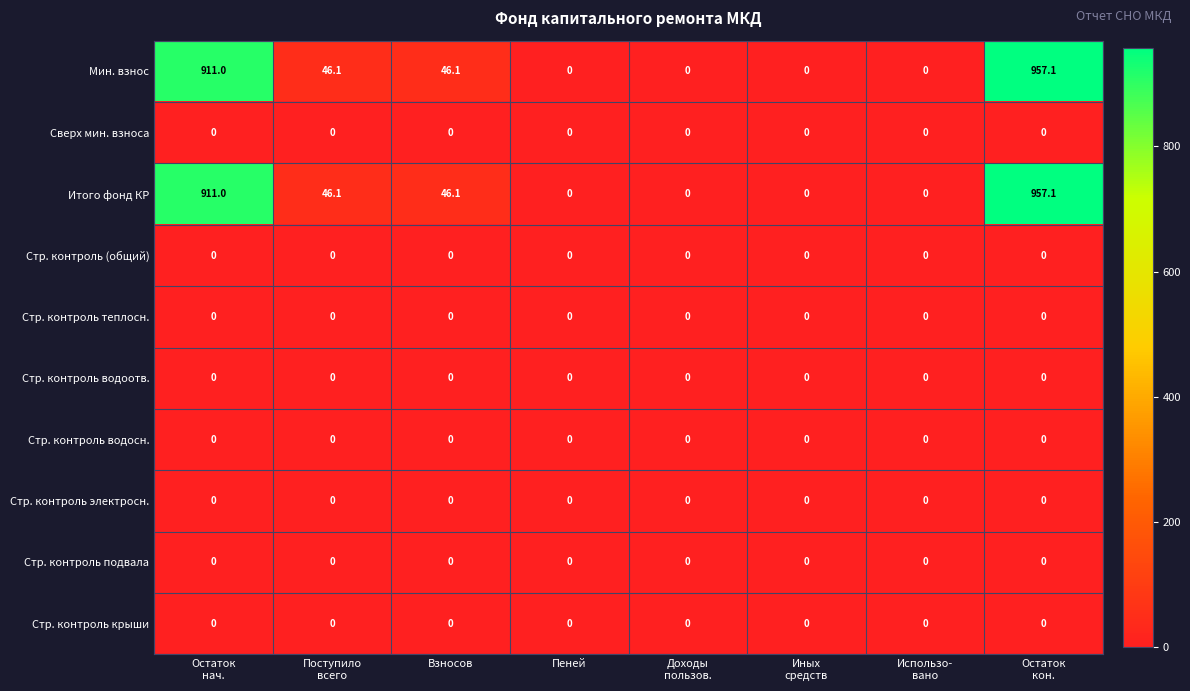

What is the maximum value shown in the chart?

957.1